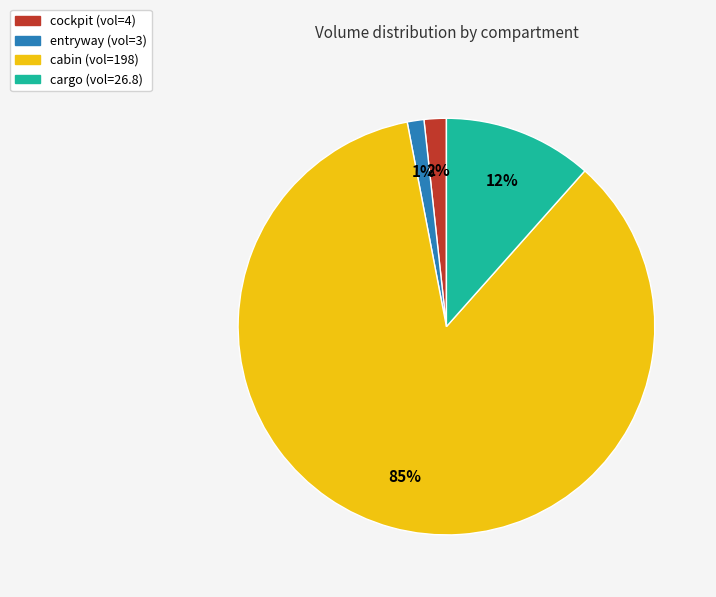

Which category has the biggest portion of the pie?

cabin